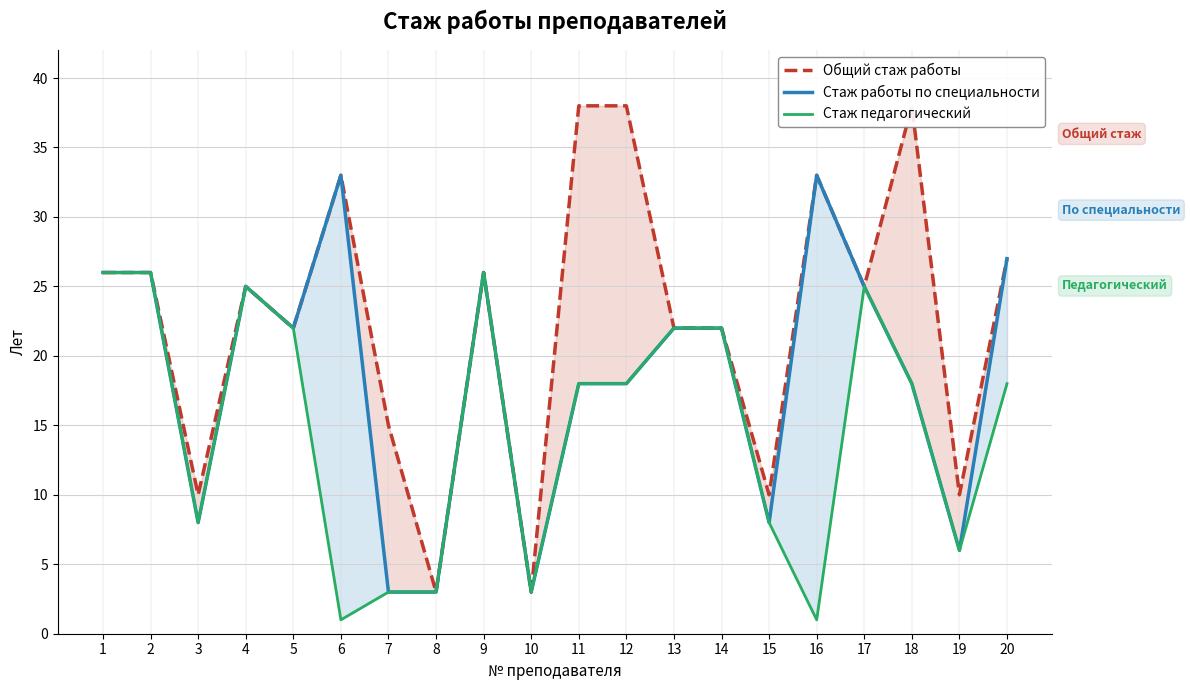

What is the highest value of the Стаж педагогический series?

26